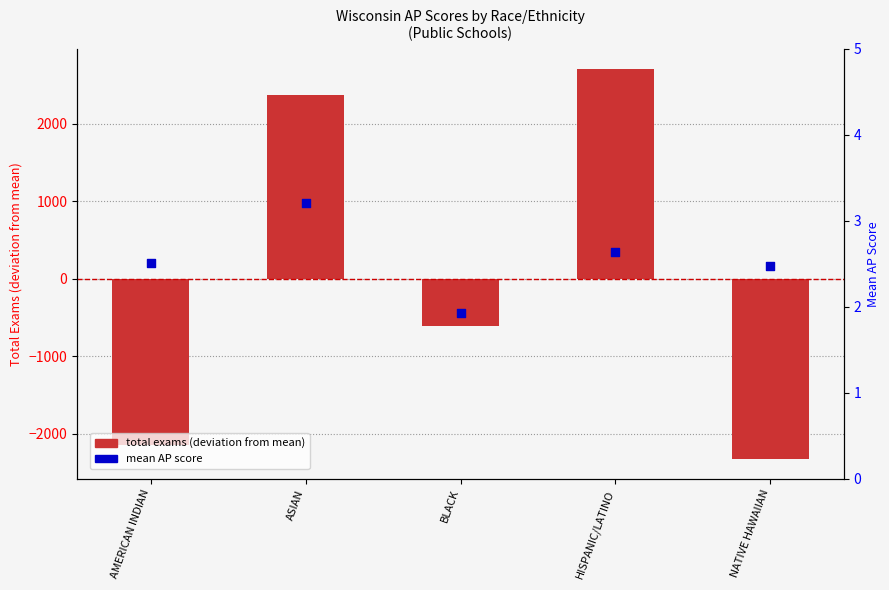

At which category is the sum across all series the highest?

HISPANIC/LATINO